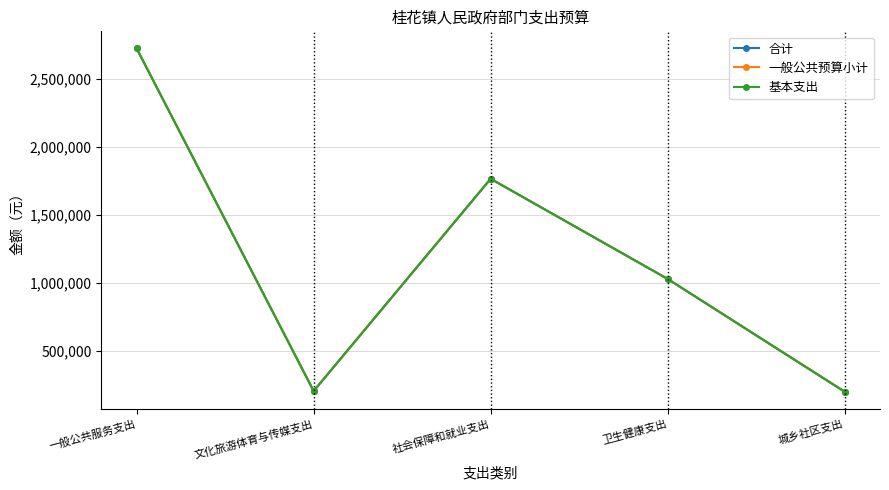

Reading right to left, extract all data points from this chart.

合计: 城乡社区支出=197573	卫生健康支出=1027305	社会保障和就业支出=1764037	文化旅游体育与传媒支出=202248	一般公共服务支出=2722876
一般公共预算小计: 城乡社区支出=197573	卫生健康支出=1027305	社会保障和就业支出=1764037	文化旅游体育与传媒支出=202248	一般公共服务支出=2722876
基本支出: 城乡社区支出=197573	卫生健康支出=1027305	社会保障和就业支出=1764037	文化旅游体育与传媒支出=202248	一般公共服务支出=2722876